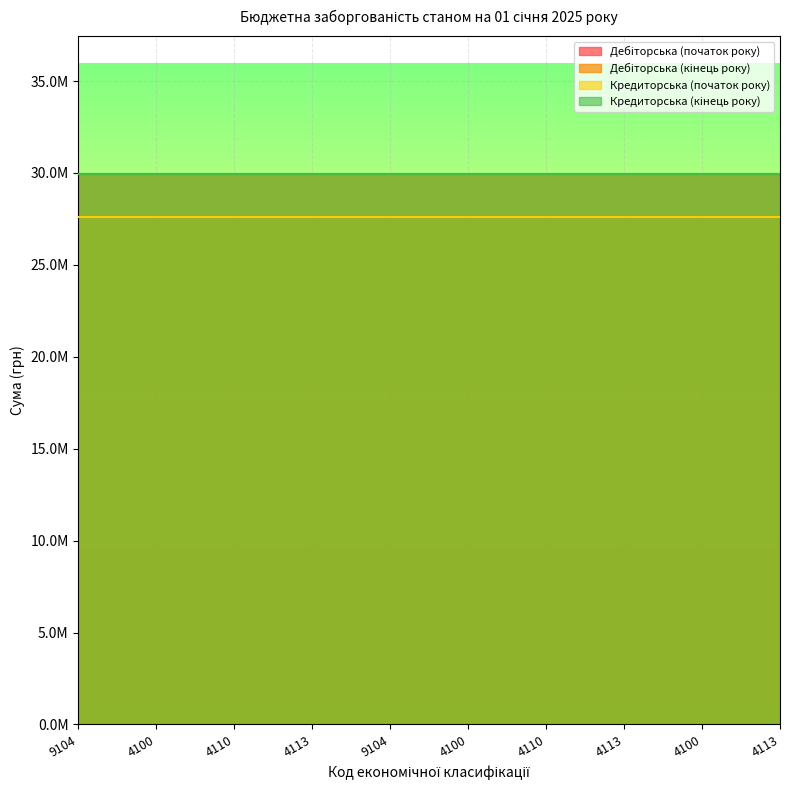

What is the total value across all series at 4110?

115178854.5